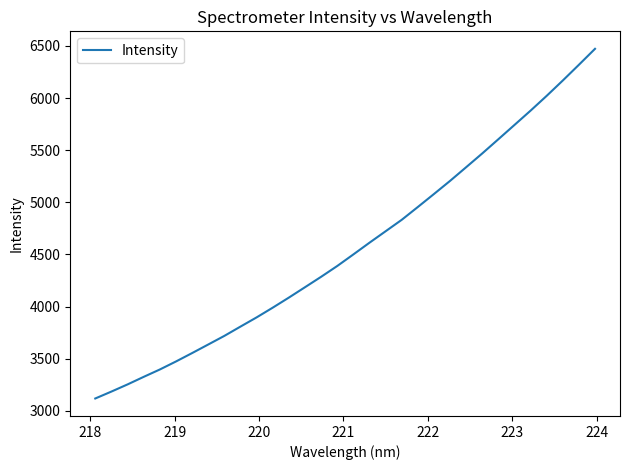

What is the smallest value displayed?

3119.2